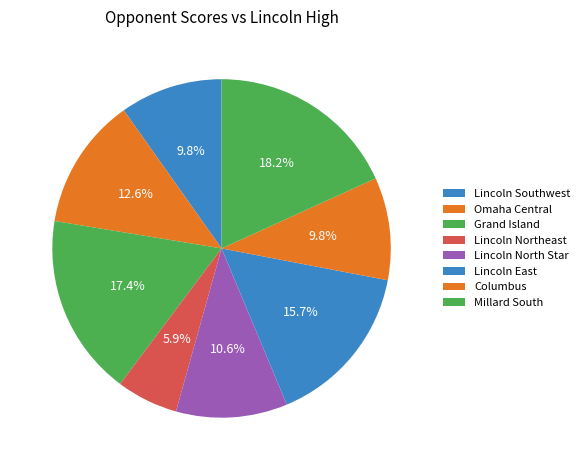

How many slices are in this pie chart?

8